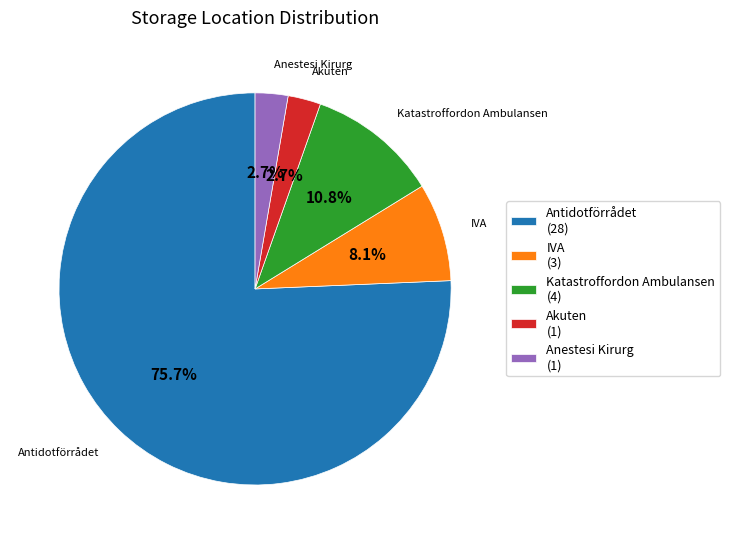

How many segments does this pie chart have?

5